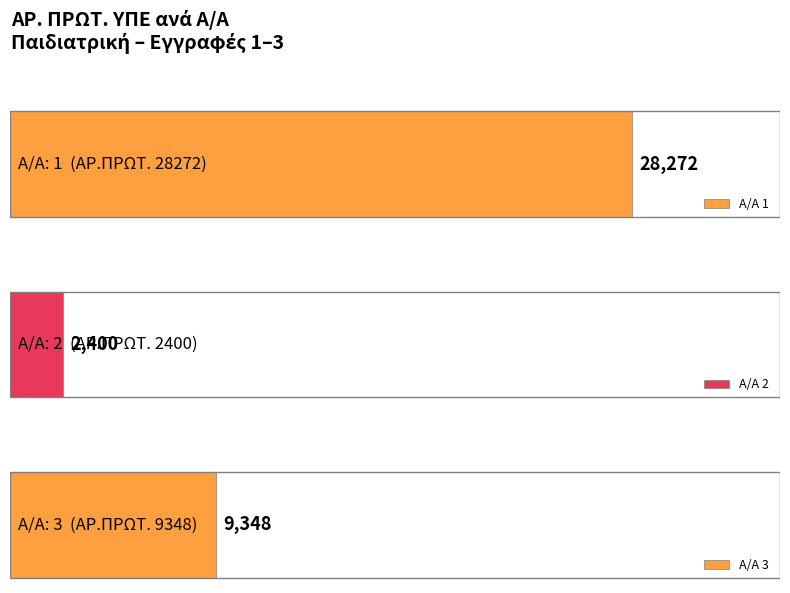

What is the difference between the maximum and second lowest values?

18924